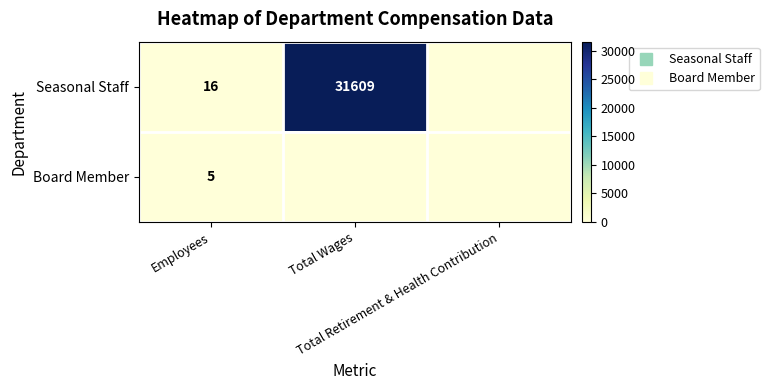

What is the sum of all Board Member values?

5